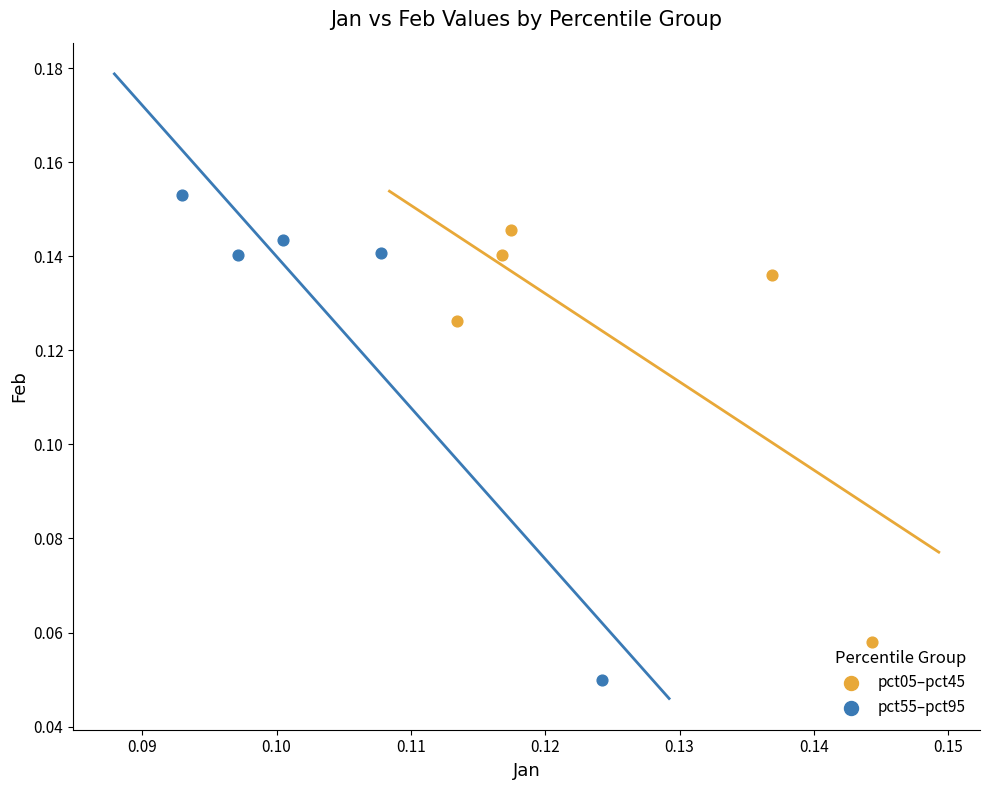

What are all the series names shown in the legend?

pct05–pct45, pct55–pct95